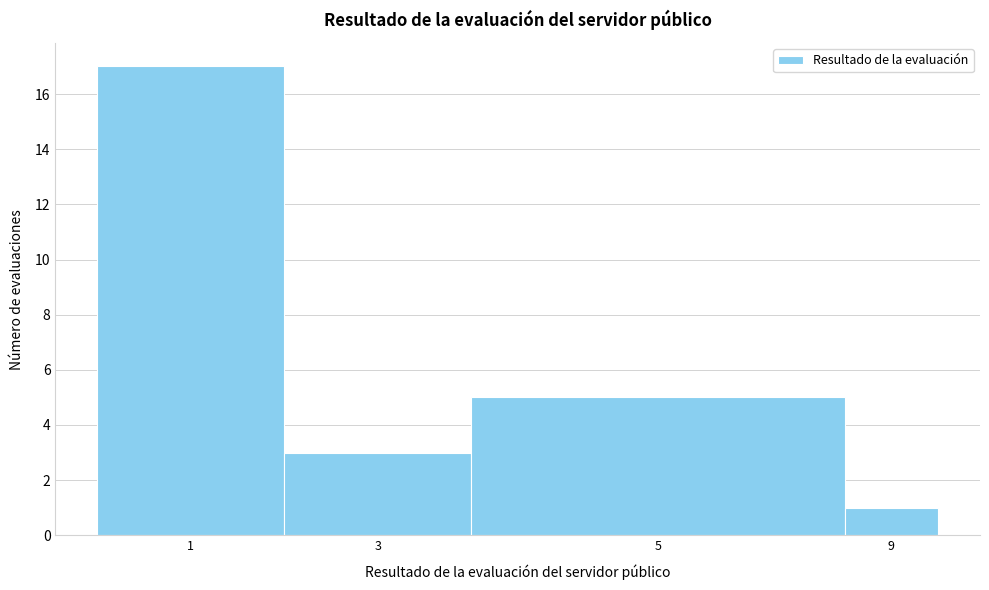

Reading right to left, what are all the values shown in this chart?

9=1	5=5	3=3	1=17